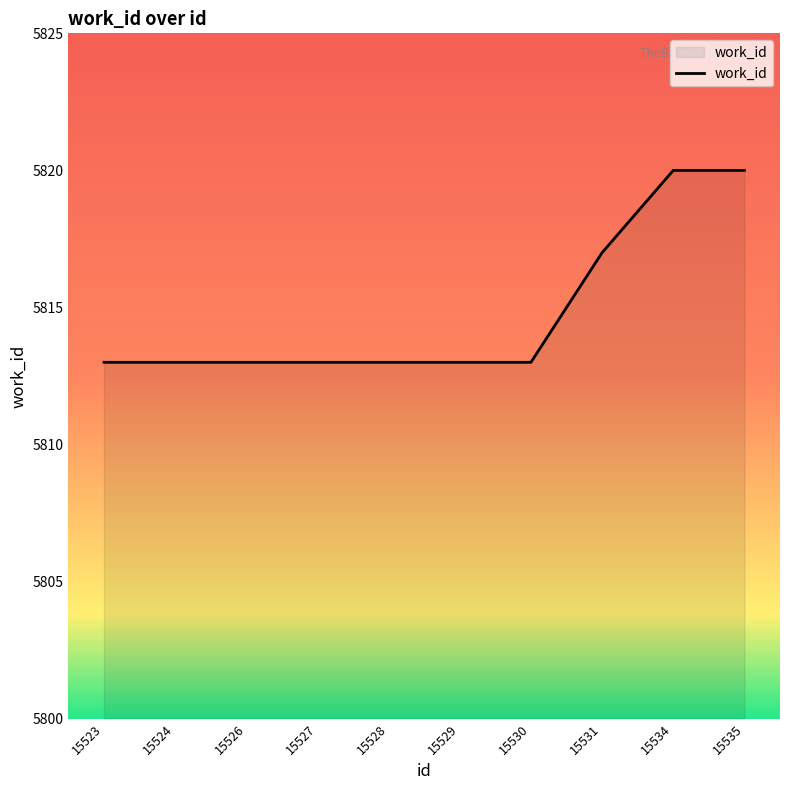

Which has a higher value, 15524 or 15535?

15535